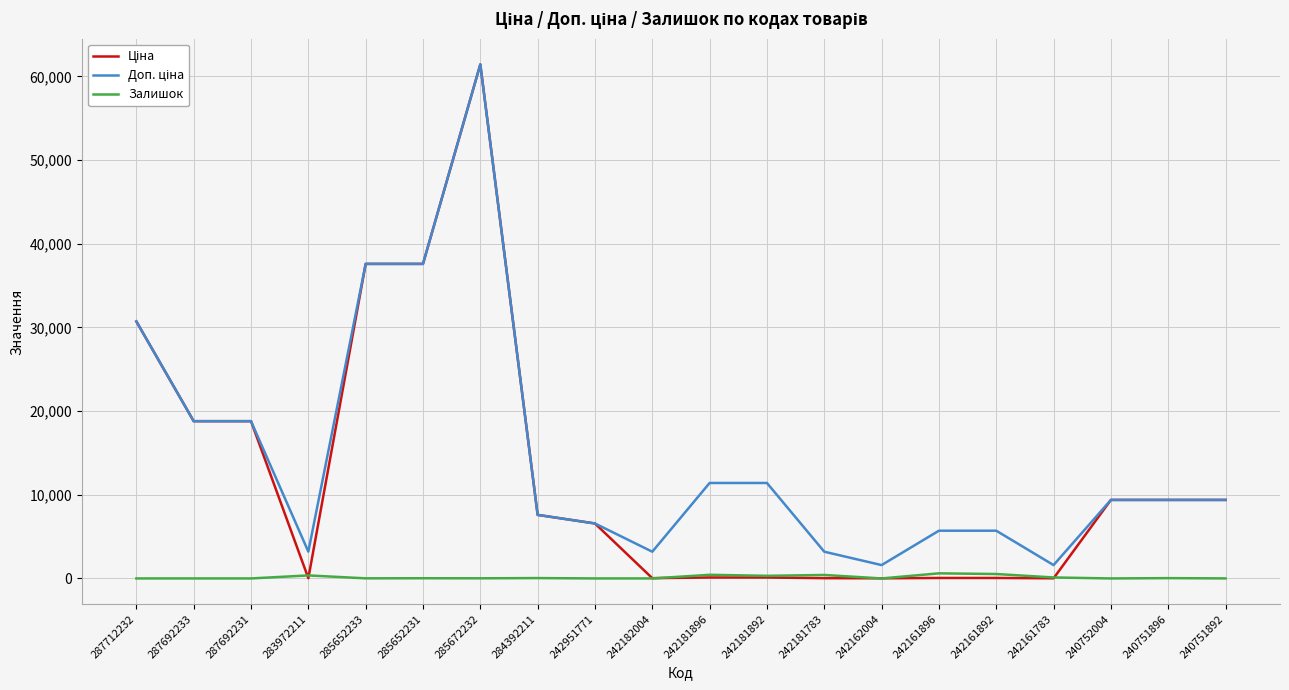

At which category is the sum across all series the highest?

285672232